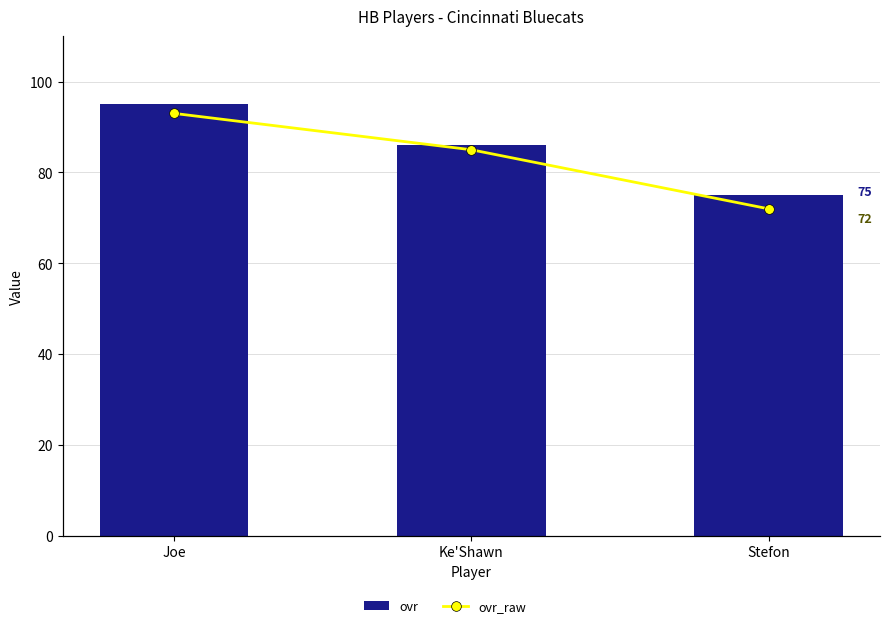

What is the value of the ovr bar at the 3rd from the left?

75